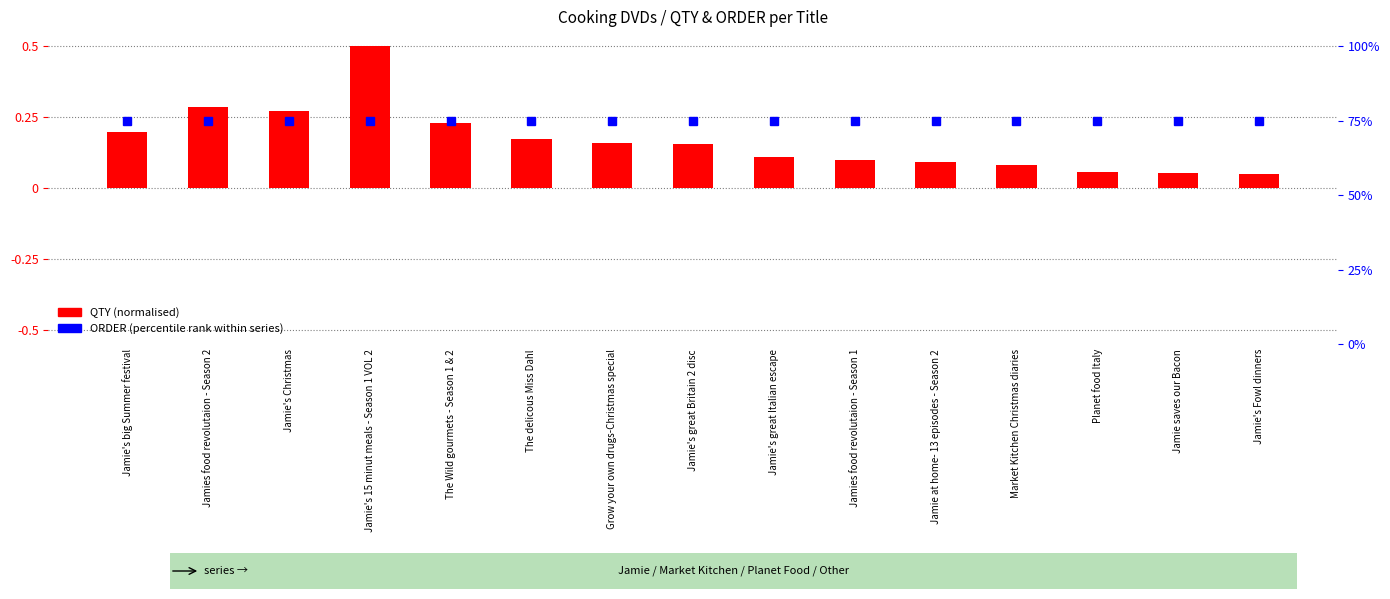

List the labels in order of QTY (normalised) value, largest first.

Jamie's 15 minut meals - Season 1 VOL 2, Jamies food revolutaion - Season 2, Jamie's Christmas, The Wild gourmets - Season 1 & 2, Jamie's big Summer festival, The delicous Miss Dahl, Grow your own drugs-Christmas special, Jamie's great Britain 2 disc, Jamie's great Italian escape, Jamies food revolutaion - Season 1, Jamie at home- 13 episodes - Season 2, Market Kitchen Christmas diaries, Planet food Italy, Jamie saves our Bacon, Jamie's Fowl dinners